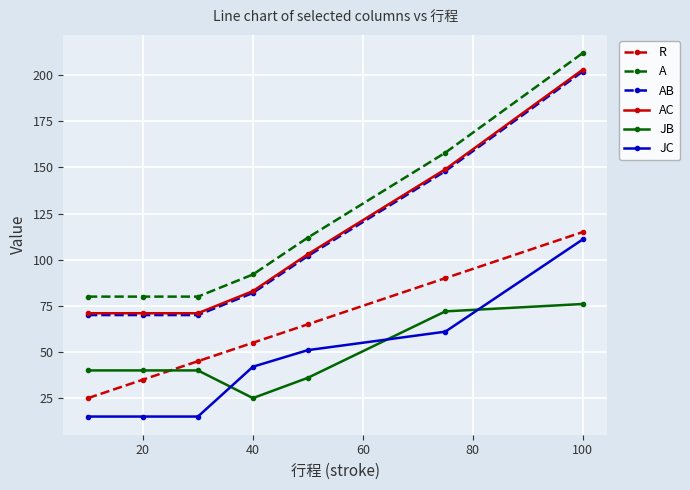

True or false: JC has more than 1 interior local peaks.

False